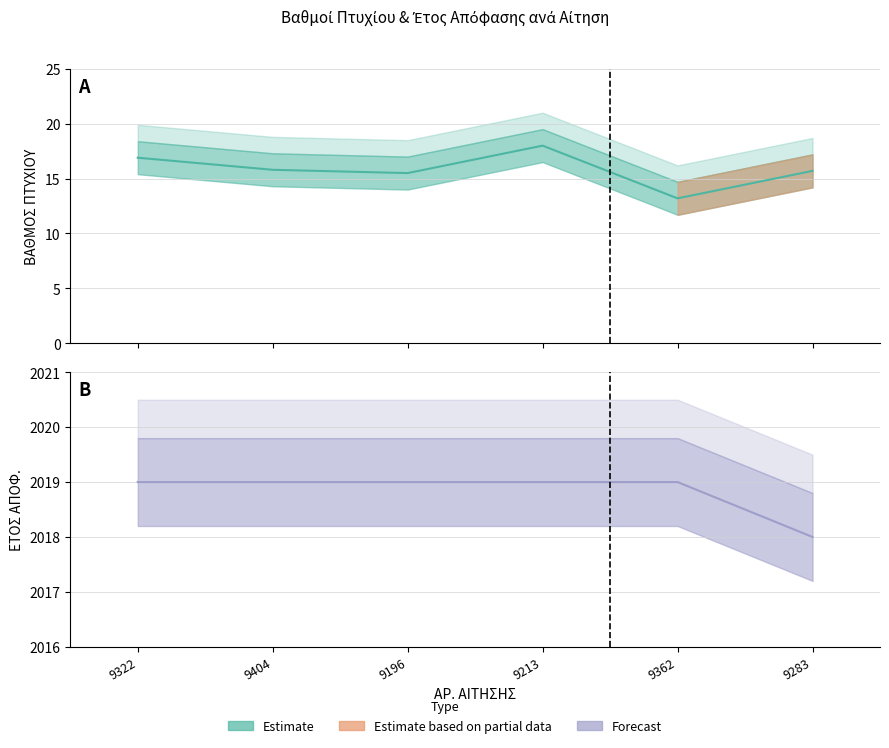

True or false: ΕΤΟΣ ΑΠΟΦ. has a value of 3118.0 at 9362.

False